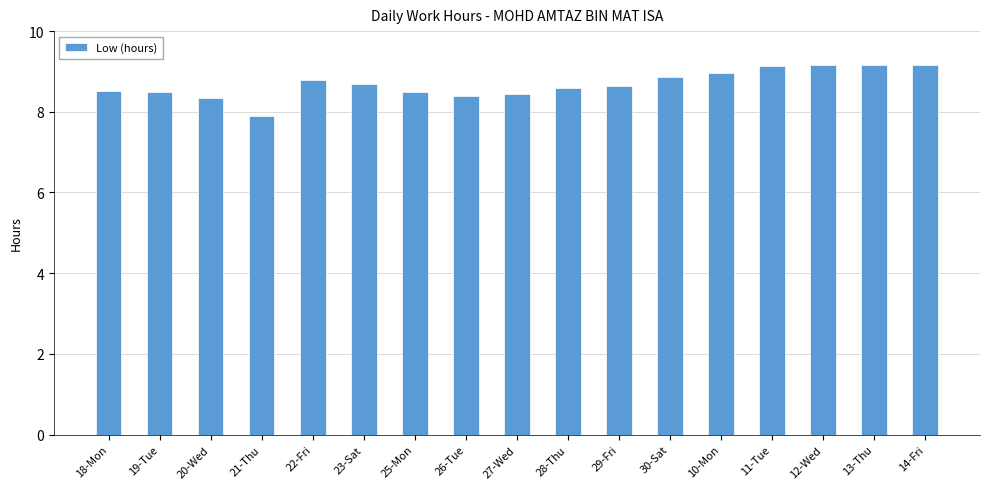

What position from the right is 20-Wed?

15